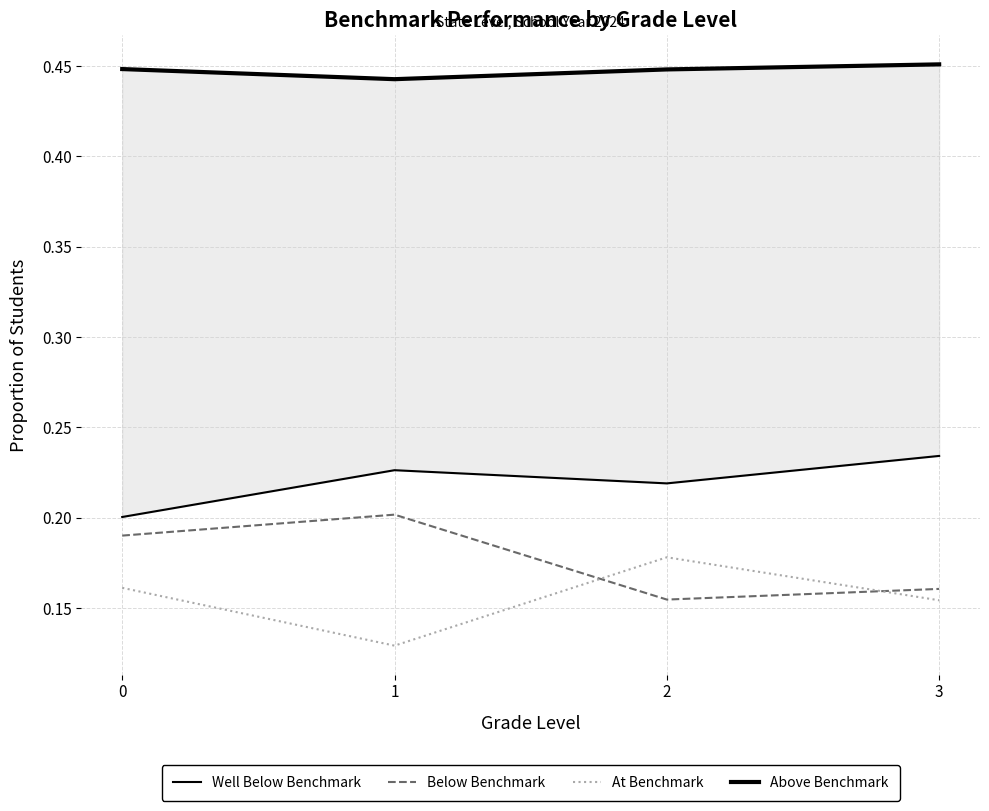

At which label is Above Benchmark closest to 0?

1